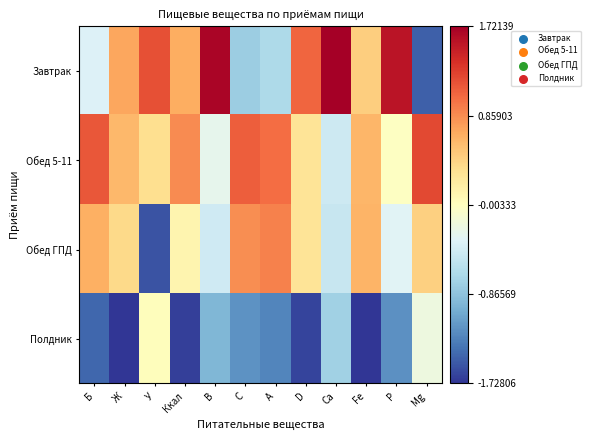

Rank the series by their maximum value, from lowest to highest.

Полдник, Обед ГПД, Обед 5-11, Завтрак